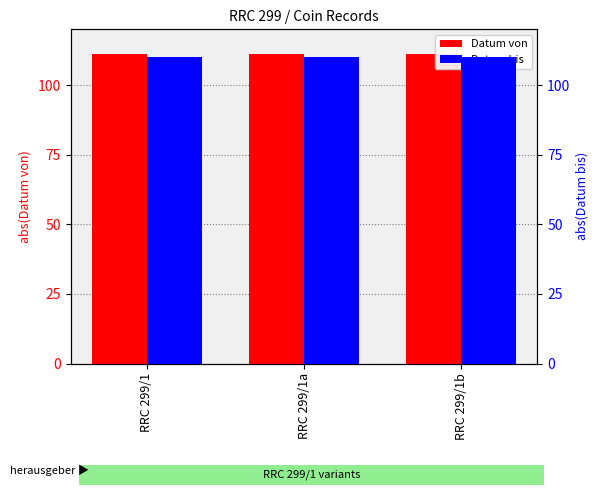

What is the value of the Datum von bar at the 2nd from the left?

111